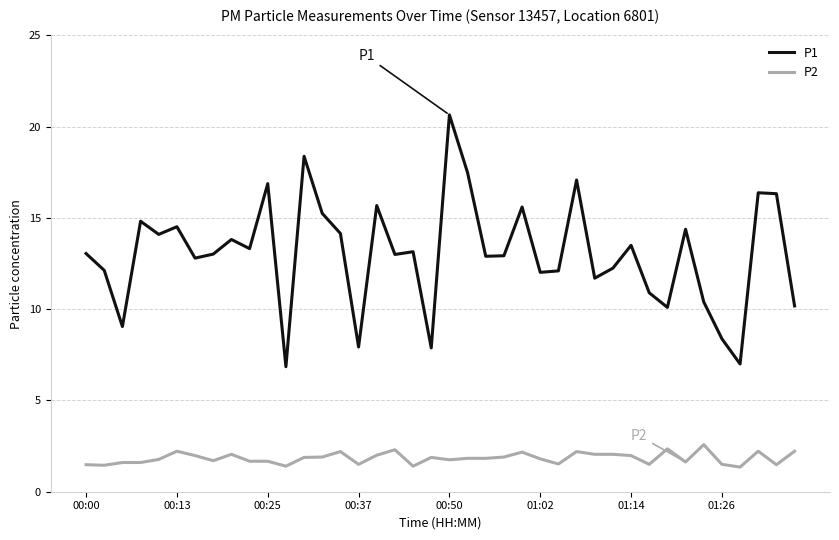

Which series has the largest range (max minus min)?

P1